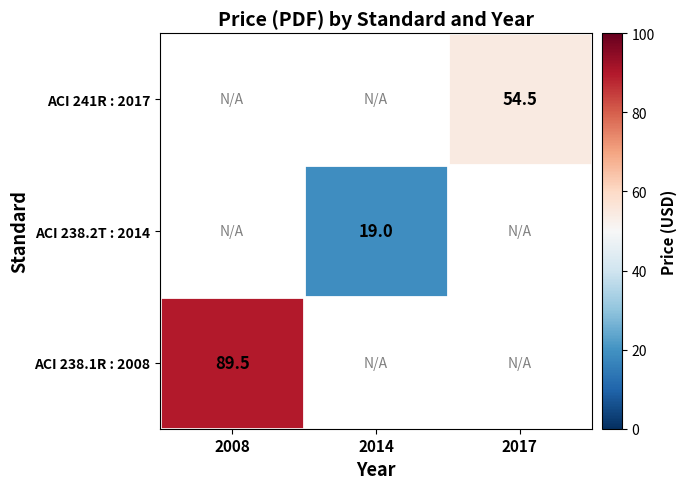

How many distinct data groups are displayed?

3